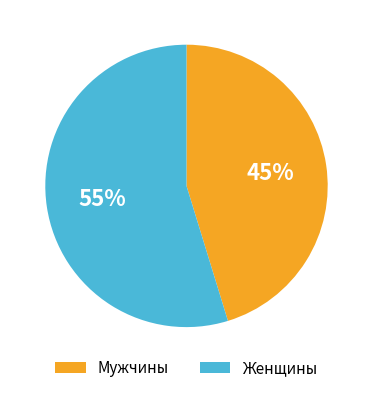

How many slices are in this pie chart?

2